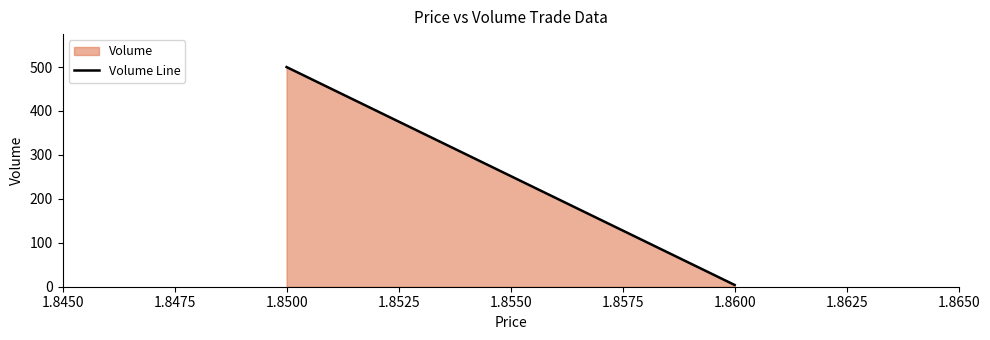

How many lines are shown in the chart?

1